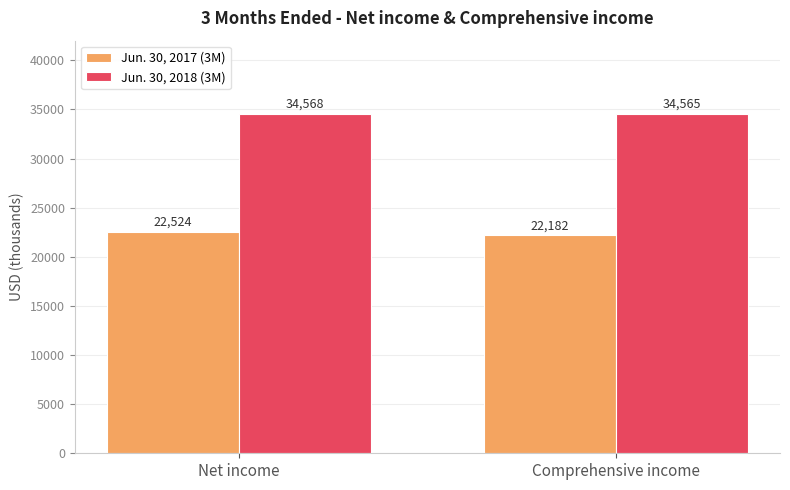

Where is Jun. 30, 2018 (3M) nearest to the value 34566?

Comprehensive income